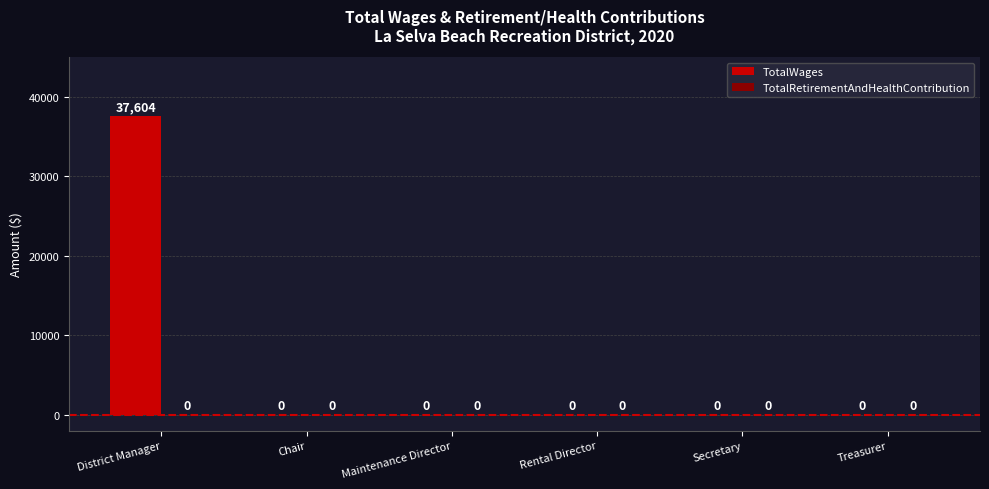

Which category has the highest value across all series?

District Manager